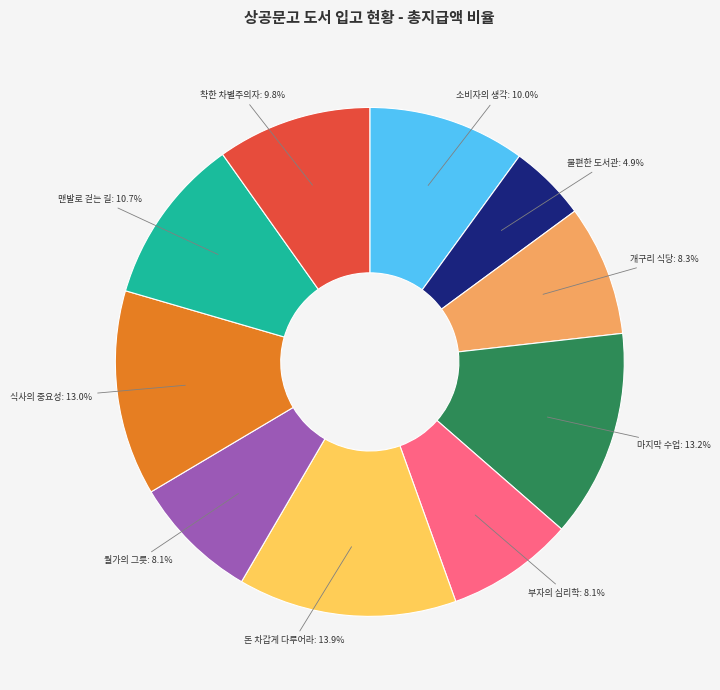

Is 소비자의 생각 the majority of the pie?

No